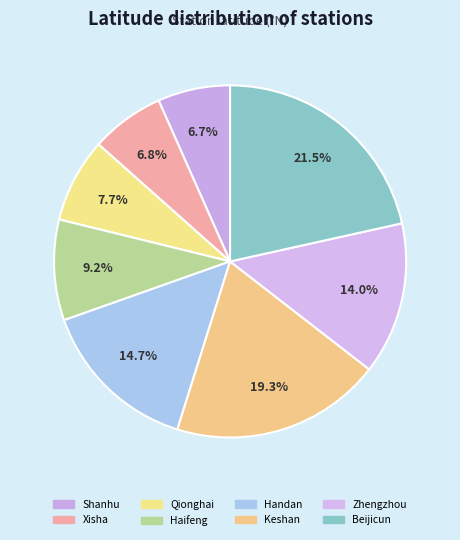

What portion of the pie excludes Keshan?

80.7%